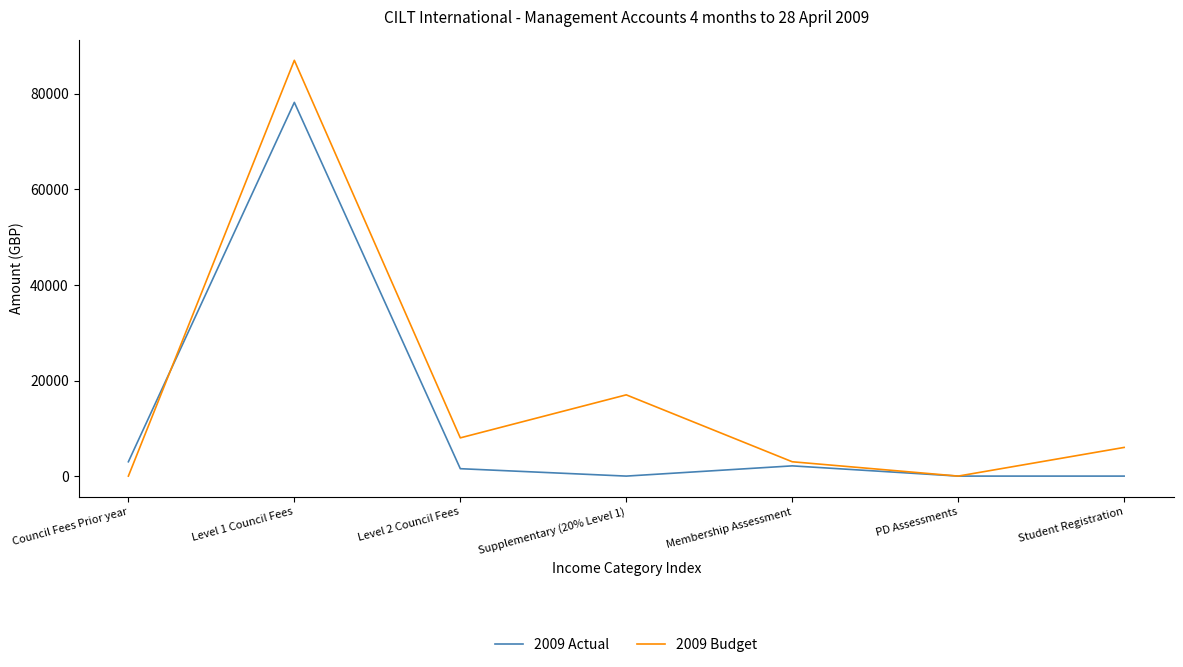

At which label is 2009 Actual closest to 39100?

Council Fees Prior year